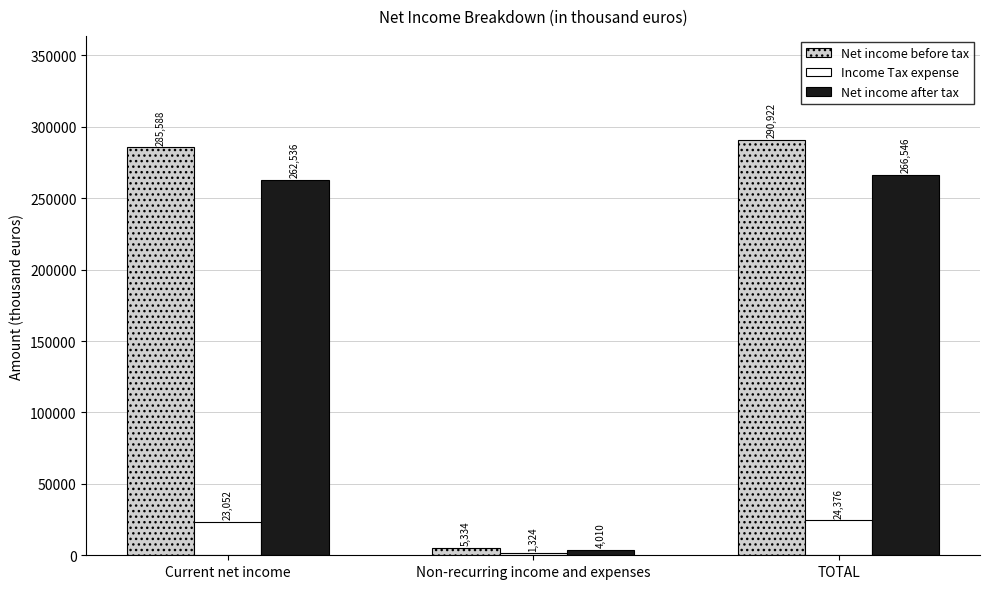

What position from the left is Non-recurring income and expenses?

2